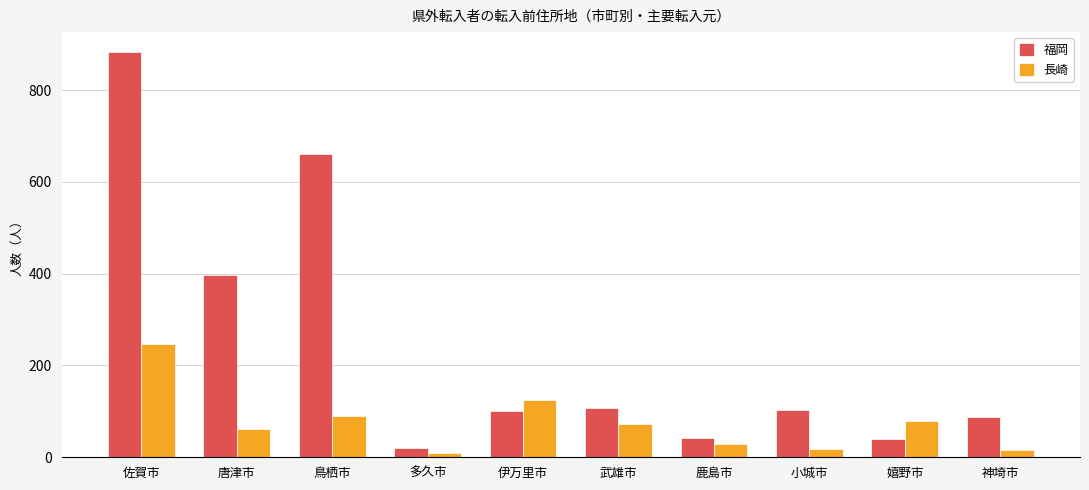

At 鹿島市, list the series in order from largest to smallest.

福岡, 長崎